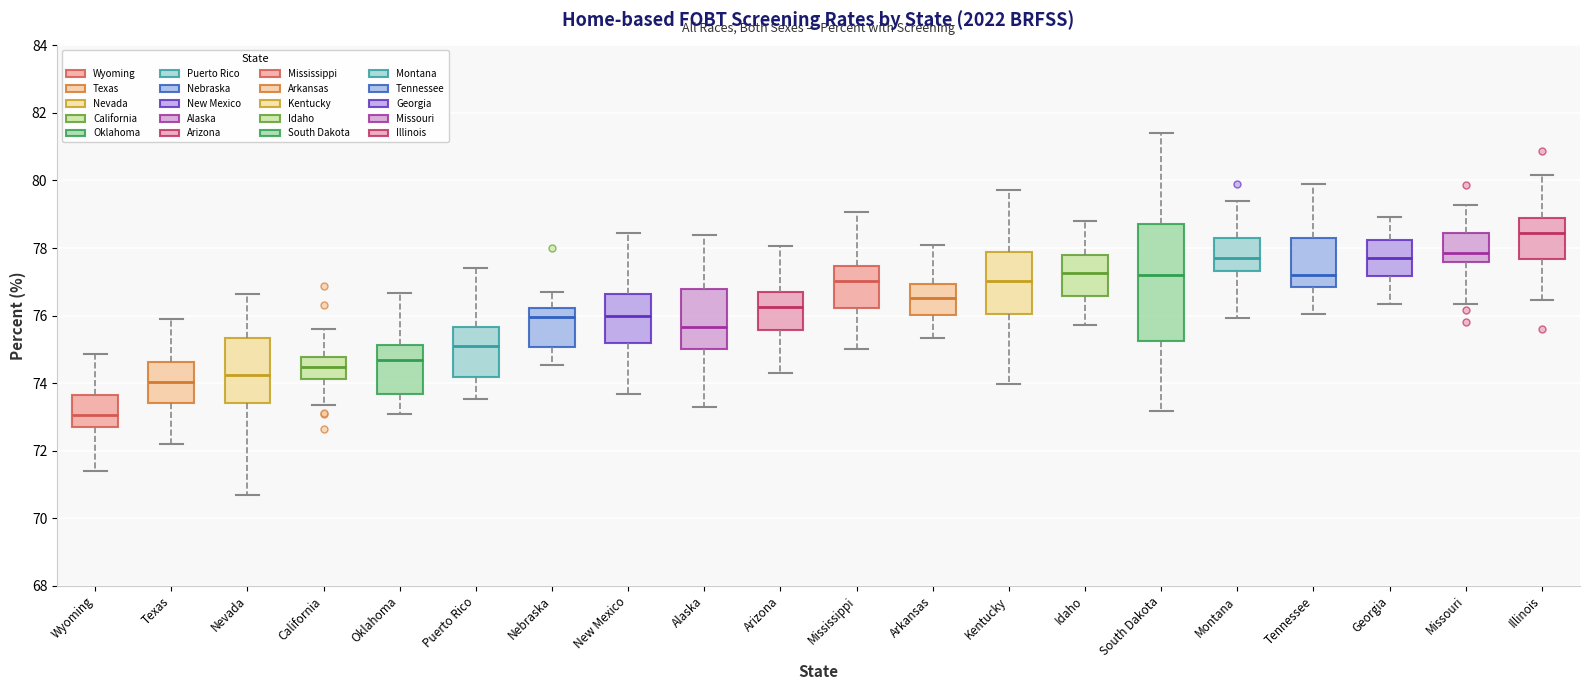

Where is the lower edge of the box for Wyoming on the y-axis? The values are not printed on the chart, so give them approximately, as read against the axis.

72.8